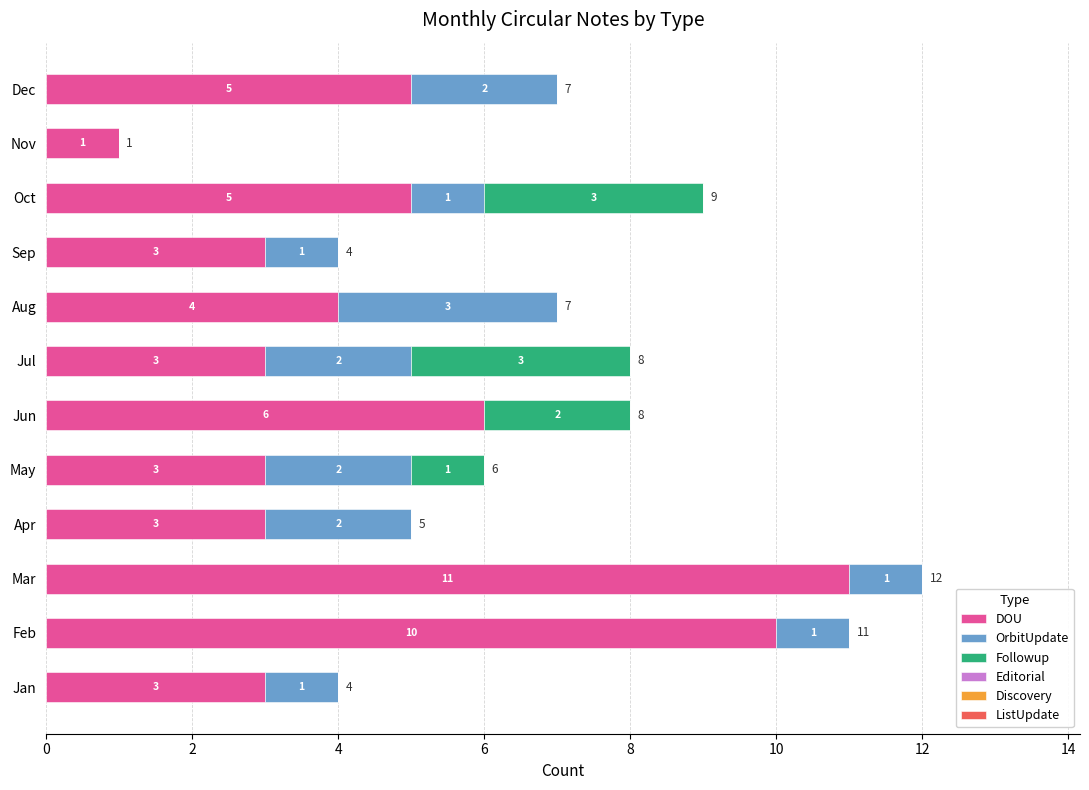

What is the highest value of the DOU series?

11